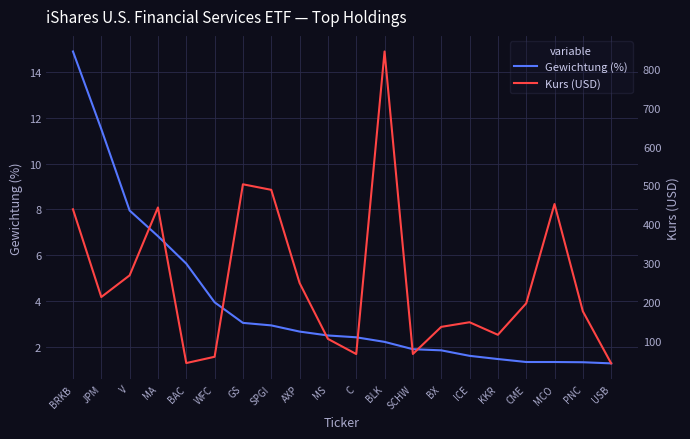

How many lines are shown in the chart?

2